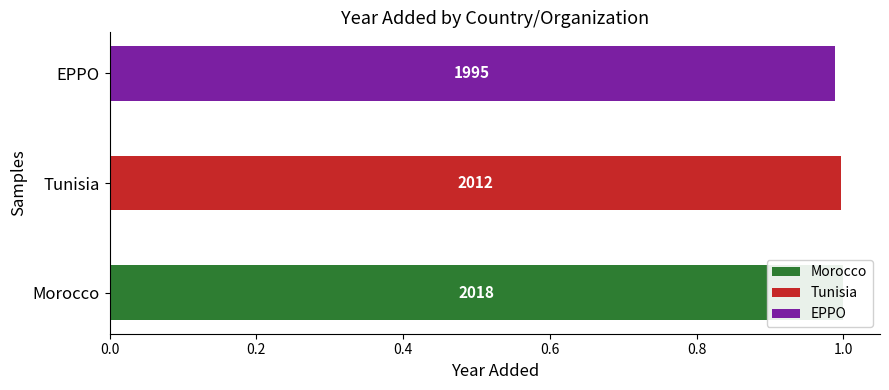

How many bars are there in total?

3